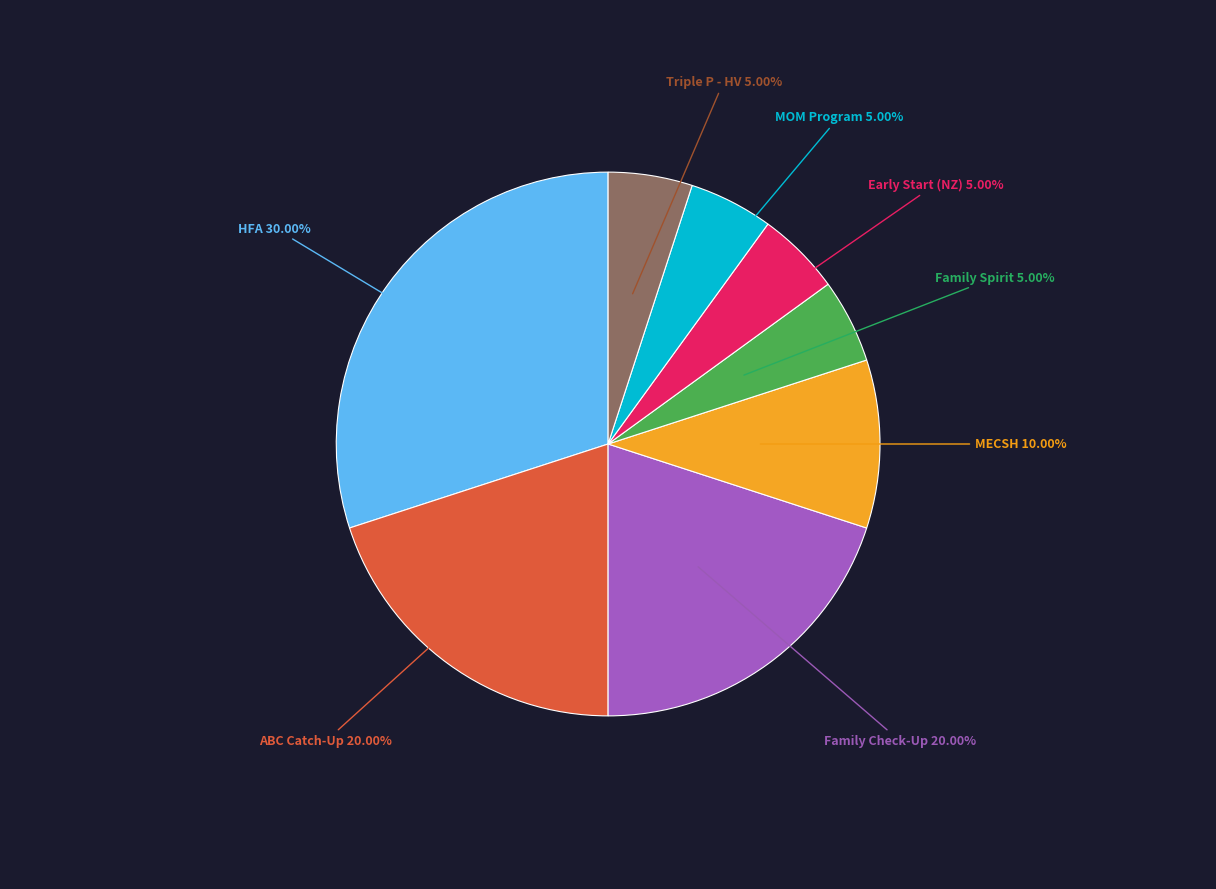

Between HFA and Family Spirit, which is larger?

HFA